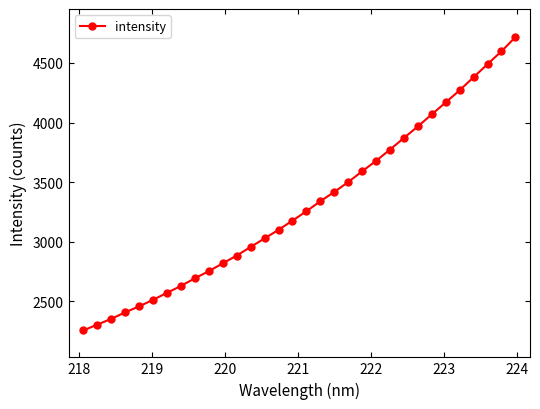

What is the maximum value shown in the chart?

4716.6